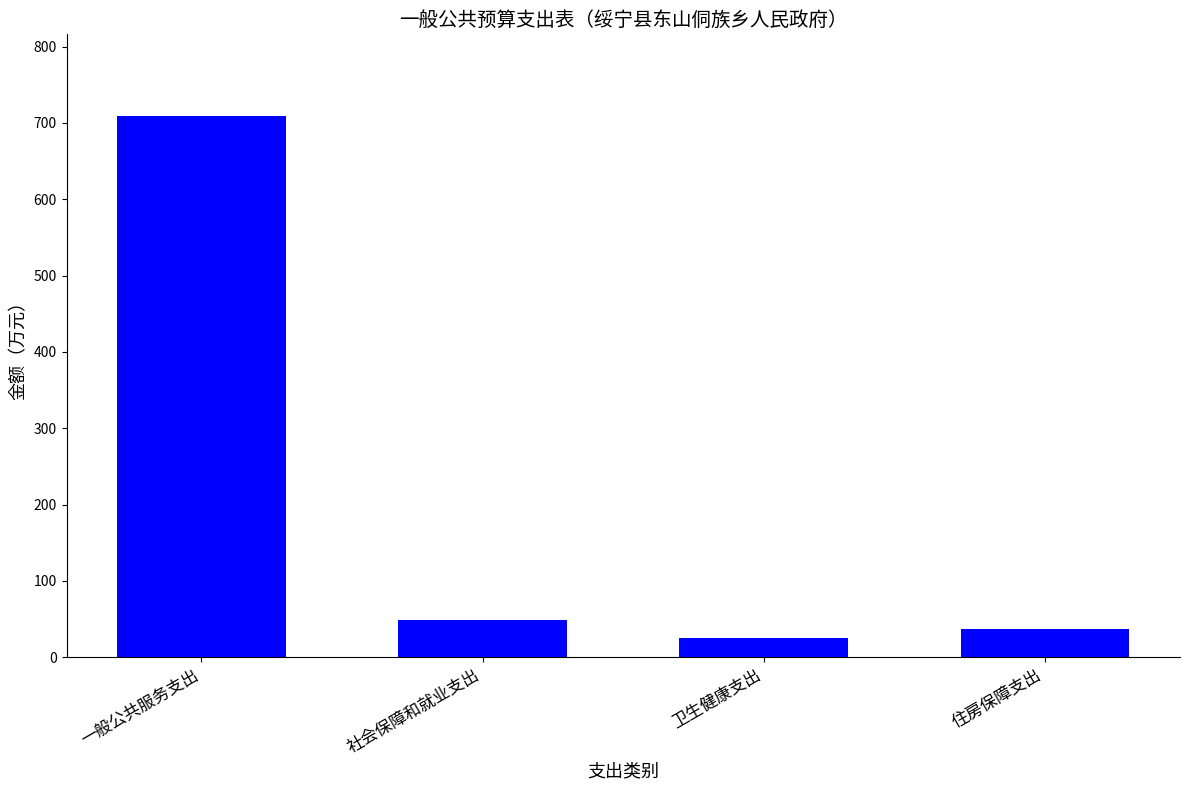

What is the maximum value shown in the chart?

709.6